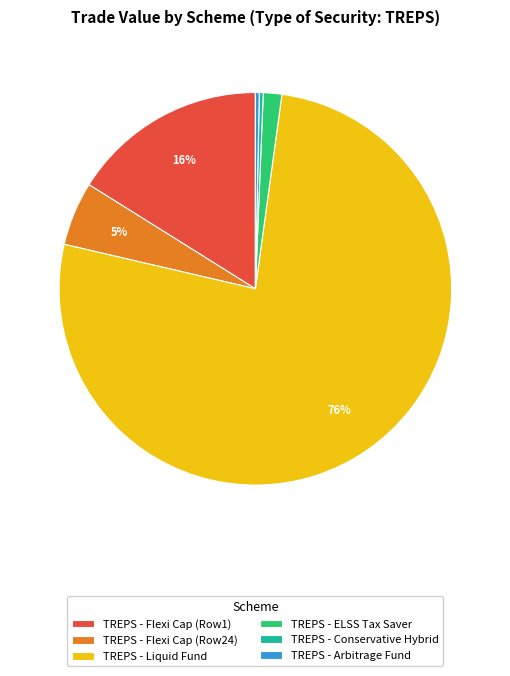

What is the ratio of the value at TREPS - Liquid Fund to the value at TREPS - Conservative Hybrid?

238.7